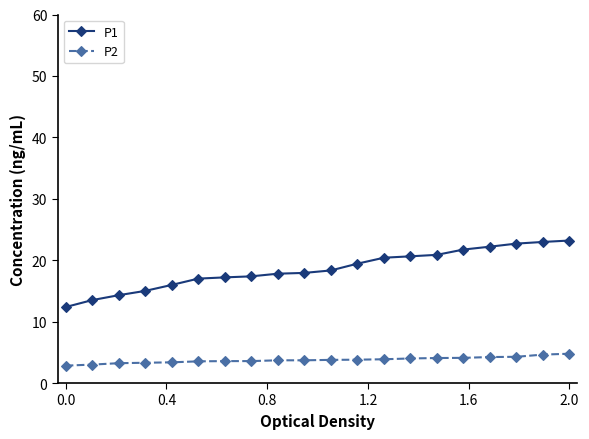

What is the smallest value displayed?

2.8